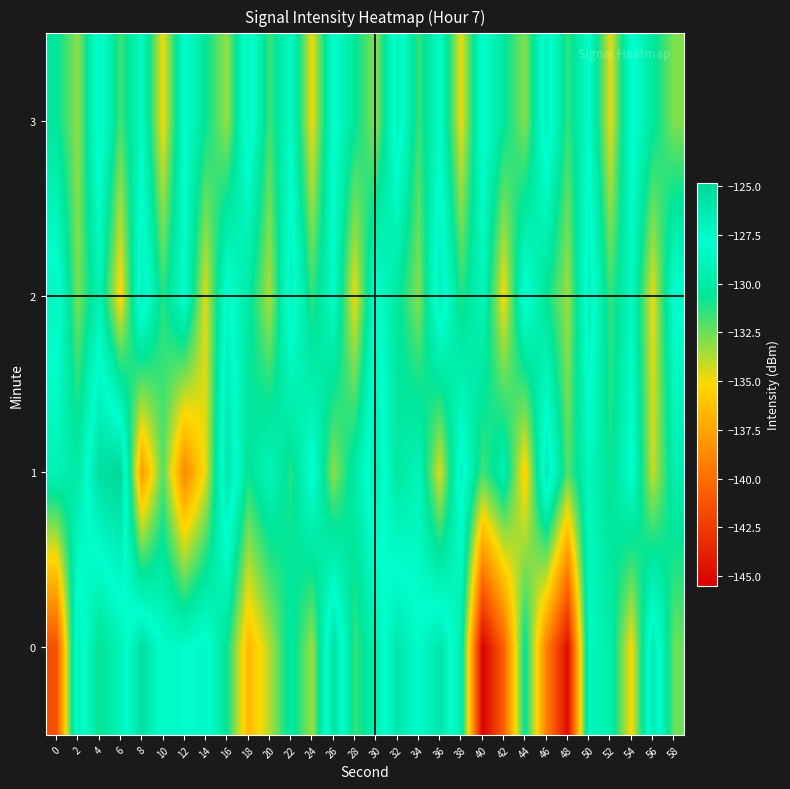

What is the spread (max minus min) of values at 44?

8.4